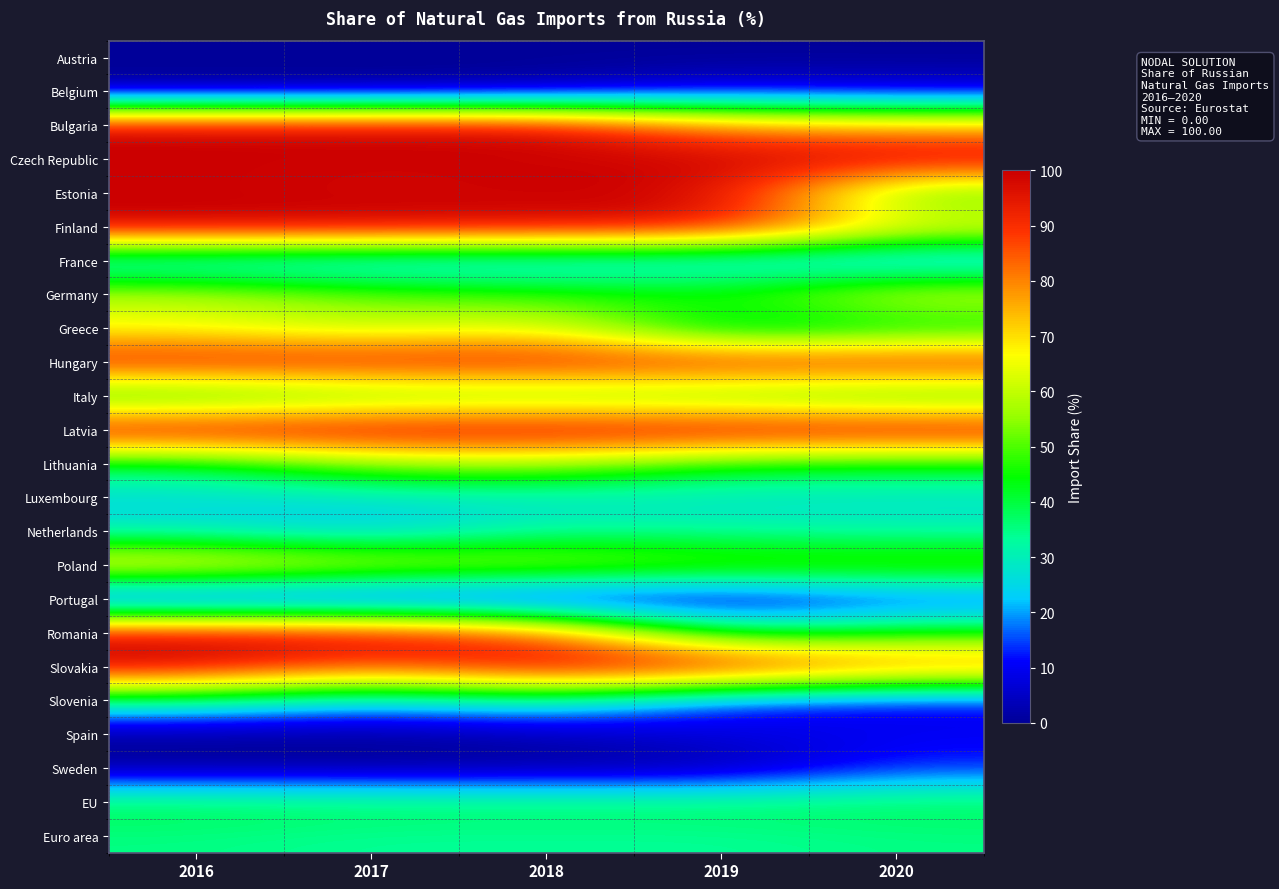

Between 2018 and 2019, which series saw the biggest shift?

Romania